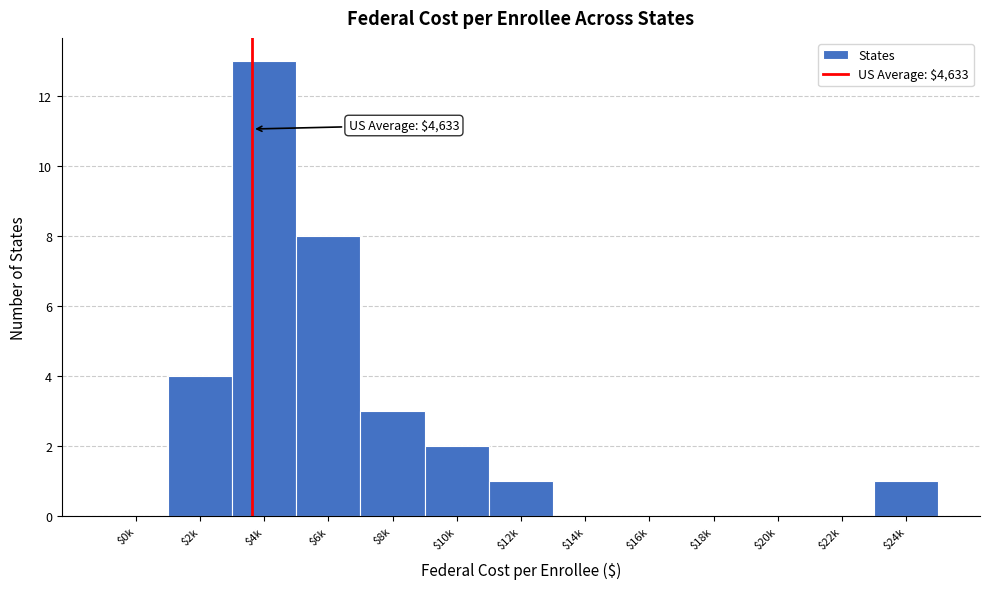

What is the sum of all values?

32